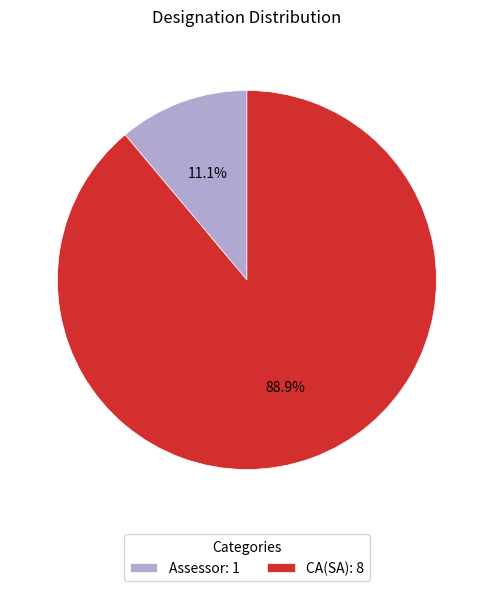

How many segments does this pie chart have?

2